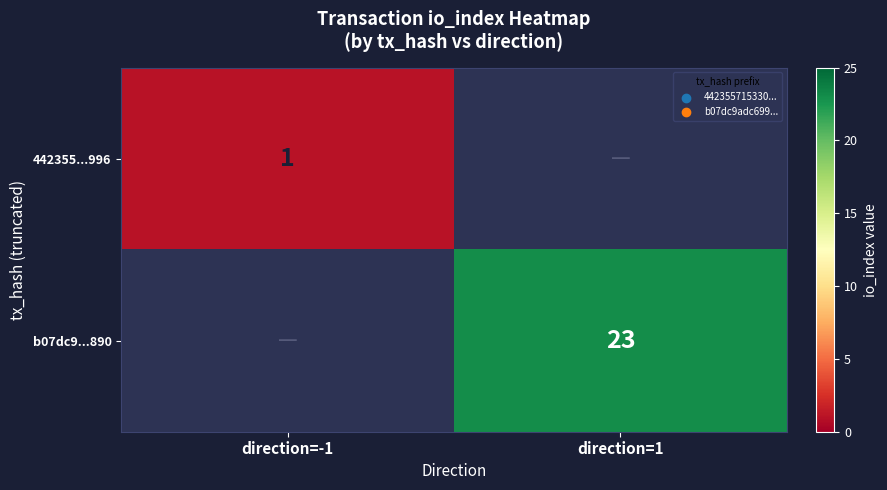

The b07dc9...890 series shows 23 at direction=1. True or false?

True